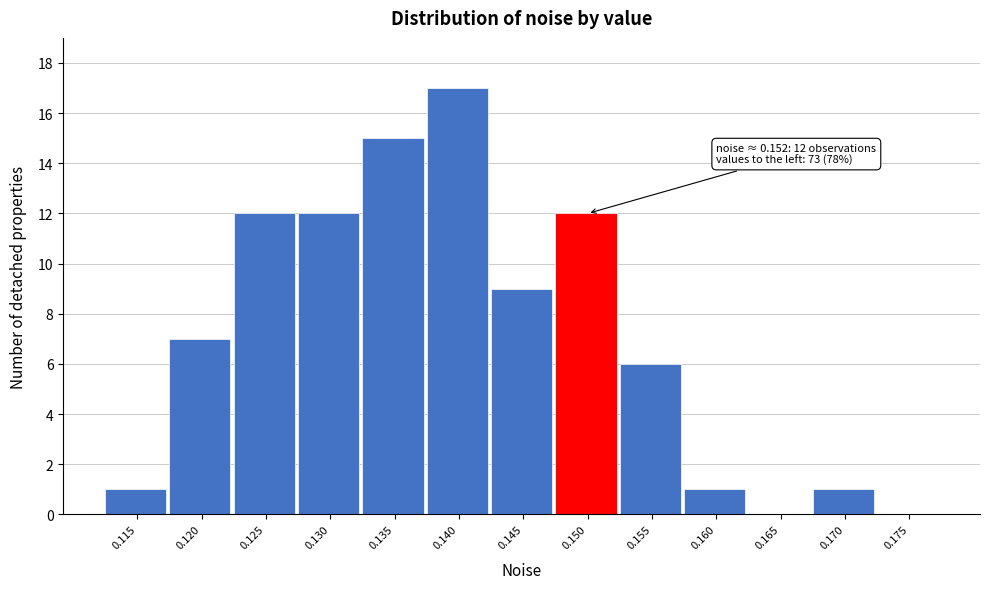

Reading left to right, transcribe all the data shown in this chart.

0.115=1	0.120=7	0.125=12	0.130=12	0.135=15	0.140=17	0.145=9	0.150=12	0.155=6	0.160=1	0.165=0	0.170=1	0.175=0